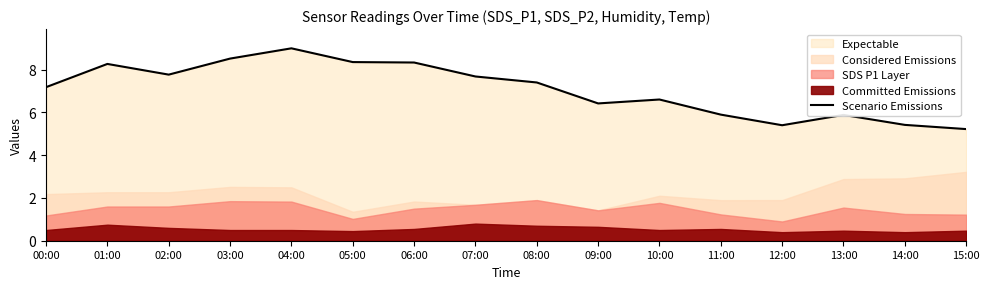

List the labels in order of value, largest first.

04:00, 03:00, 05:00, 06:00, 01:00, 02:00, 07:00, 08:00, 00:00, 10:00, 09:00, 11:00, 13:00, 14:00, 12:00, 15:00